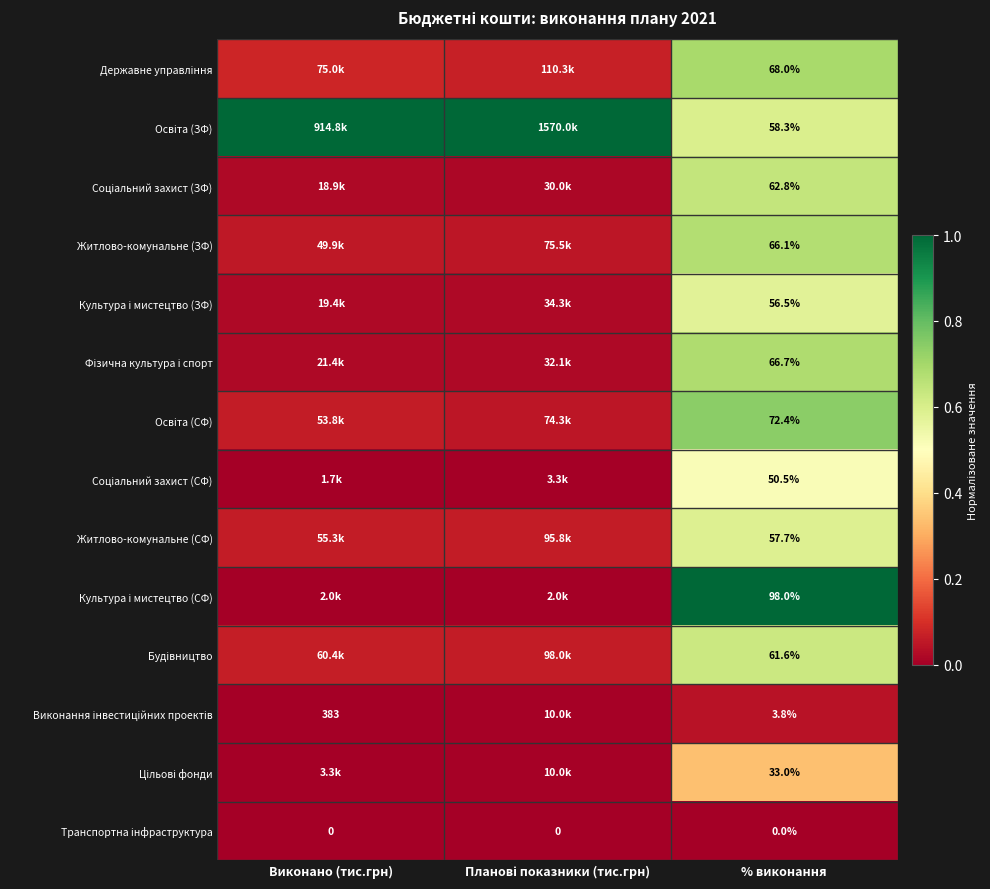

True or false: Освіта (СФ) has a value of 1.2 at % виконання.

False